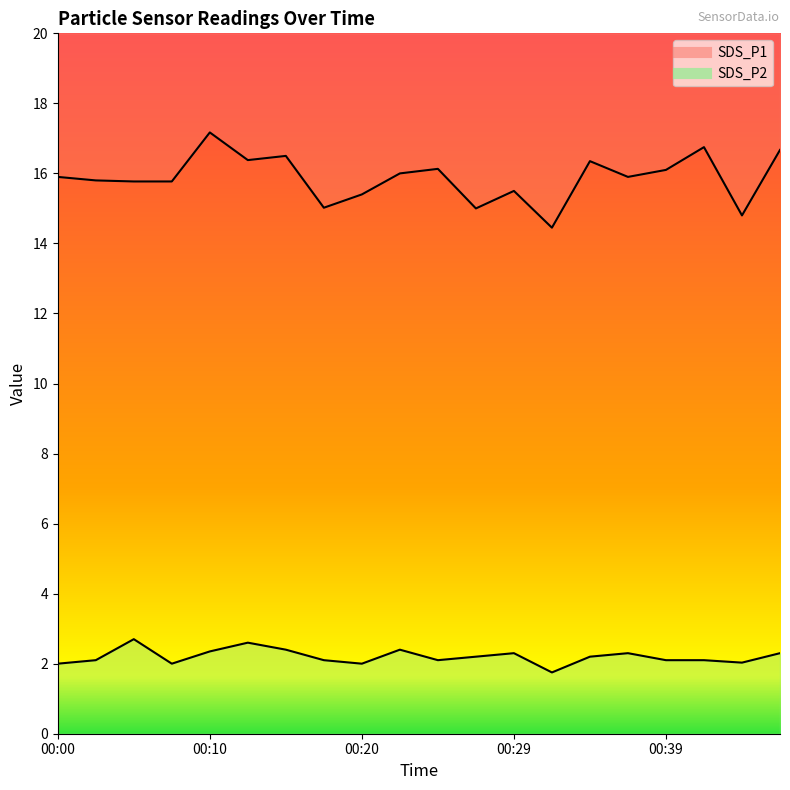

At which label does SDS_P2 first exceed 2?

00:02